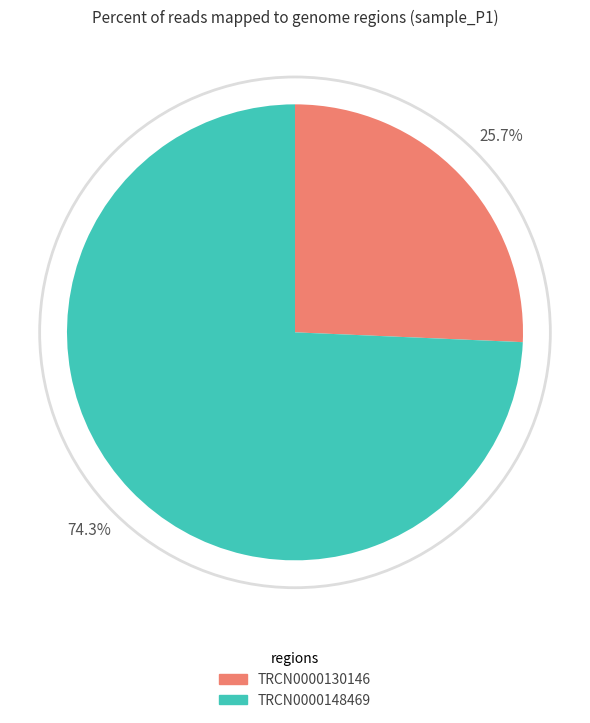

Rank the categories by value from highest to lowest.

TRCN0000148469, TRCN0000130146